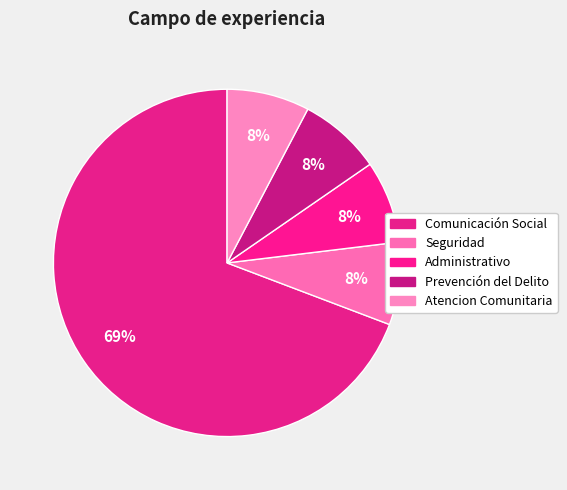

Rank the categories by value from lowest to highest.

Seguridad, Administrativo, Prevención del Delito, Atencion Comunitaria, Comunicación Social